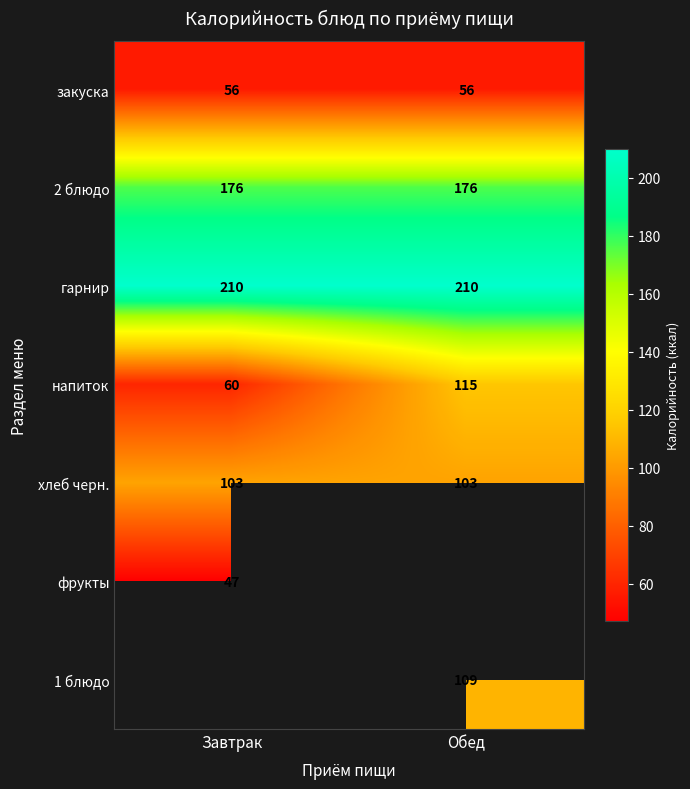

What is the minimum value shown in the chart?

47.0